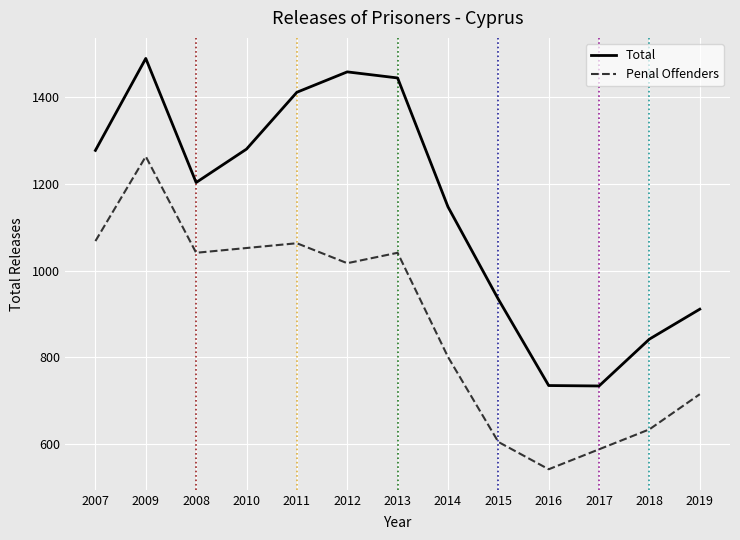

The value of Total at 2009 is 495. True or false?

False